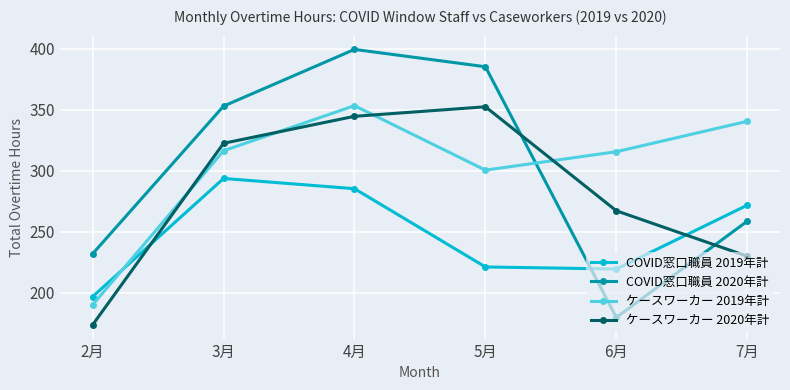

Which category has the highest value in the ケースワーカー 2020年計 series?

5月